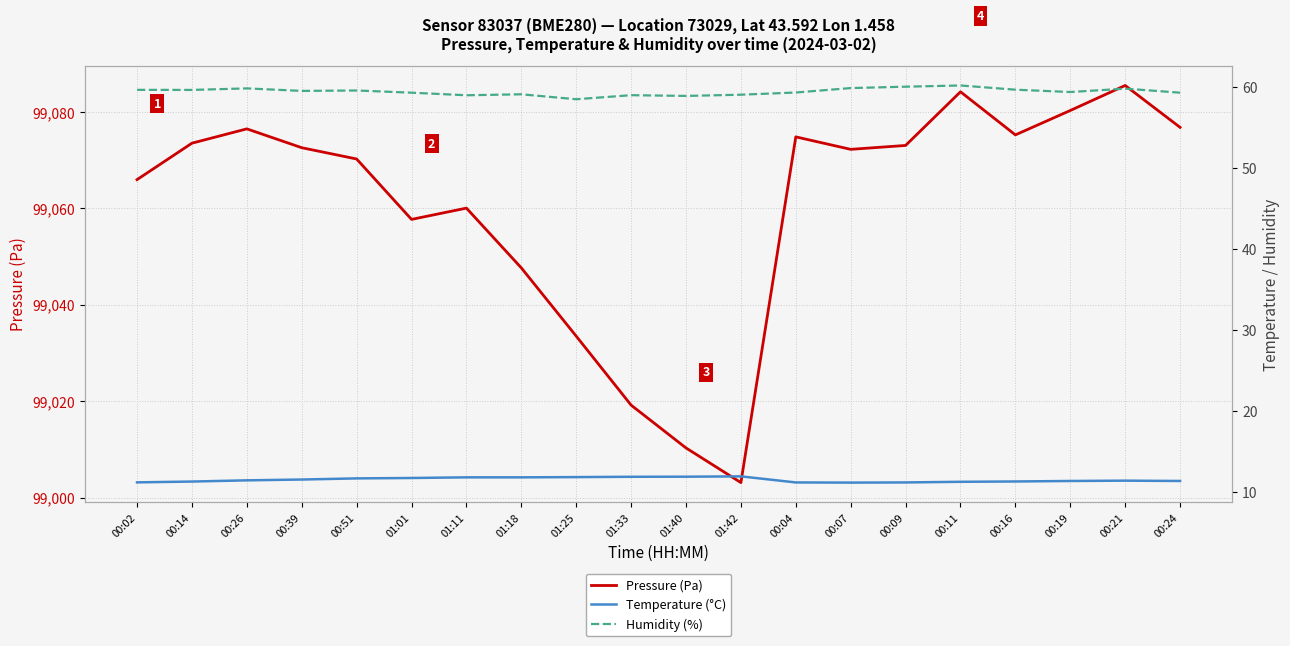

At which category is the sum across all series the highest?

00:21